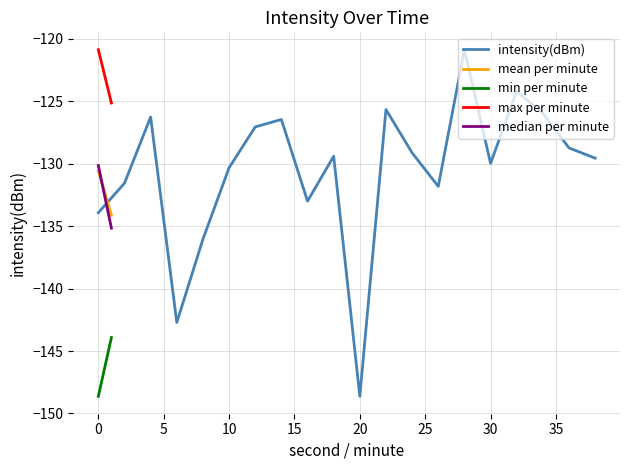

Rank the categories by value from highest to lowest.

28, 32, 22, 34, 4, 14, 12, 36, 24, 18, 38, 30, 10, 2, 26, 16, 0, 8, 6, 20